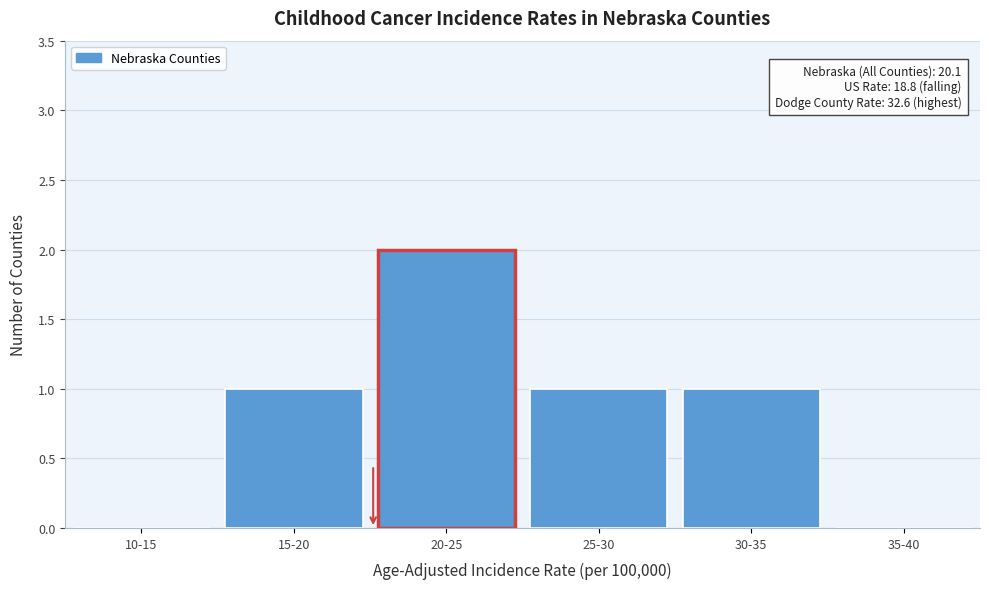

Reading left to right, what are all the values shown in this chart?

10-15=0	15-20=1	20-25=2	25-30=1	30-35=1	35-40=0